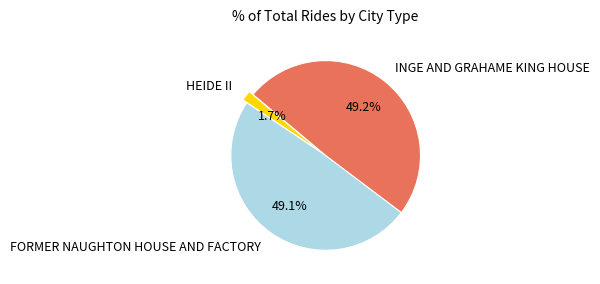

Count the number of slices in the pie.

3